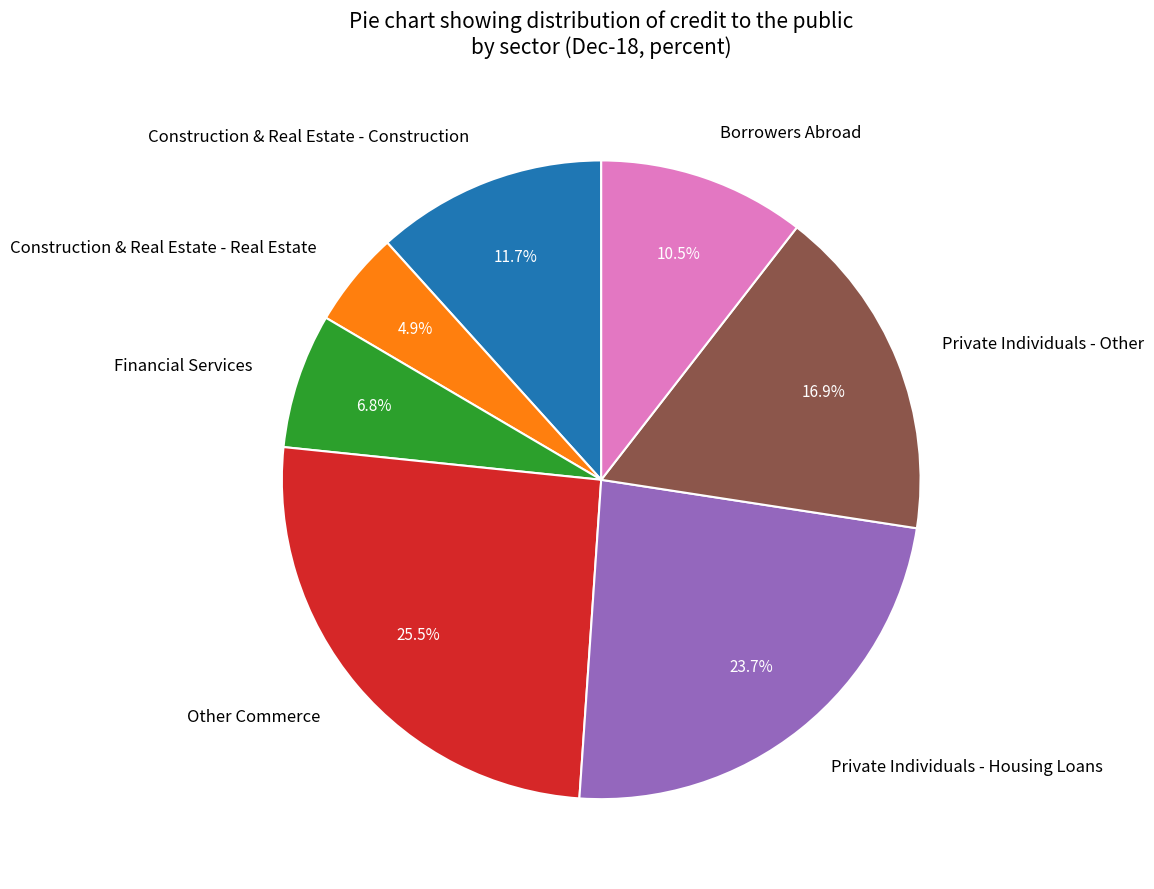

Which category has the smallest portion of the pie?

Construction & Real Estate - Real Estate